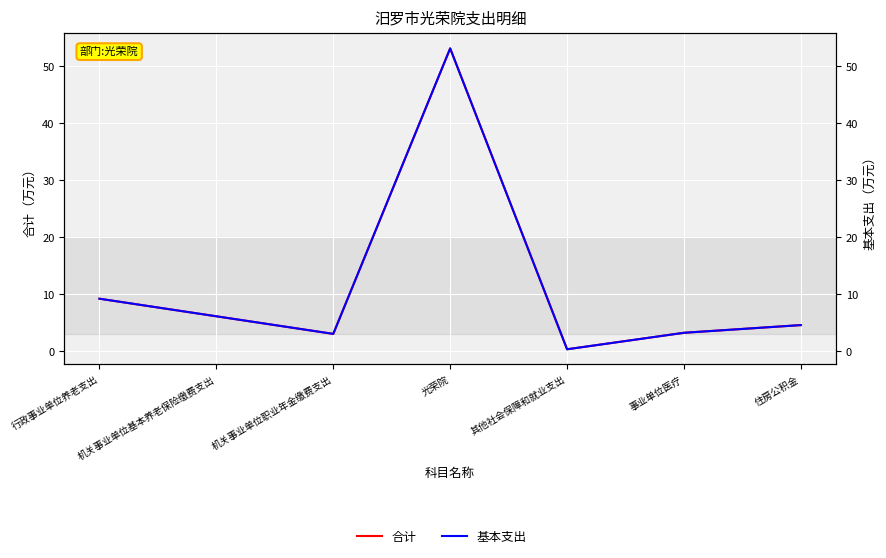

Is it true that 基本支出 equals 12.3 at 行政事业单位养老支出?

False